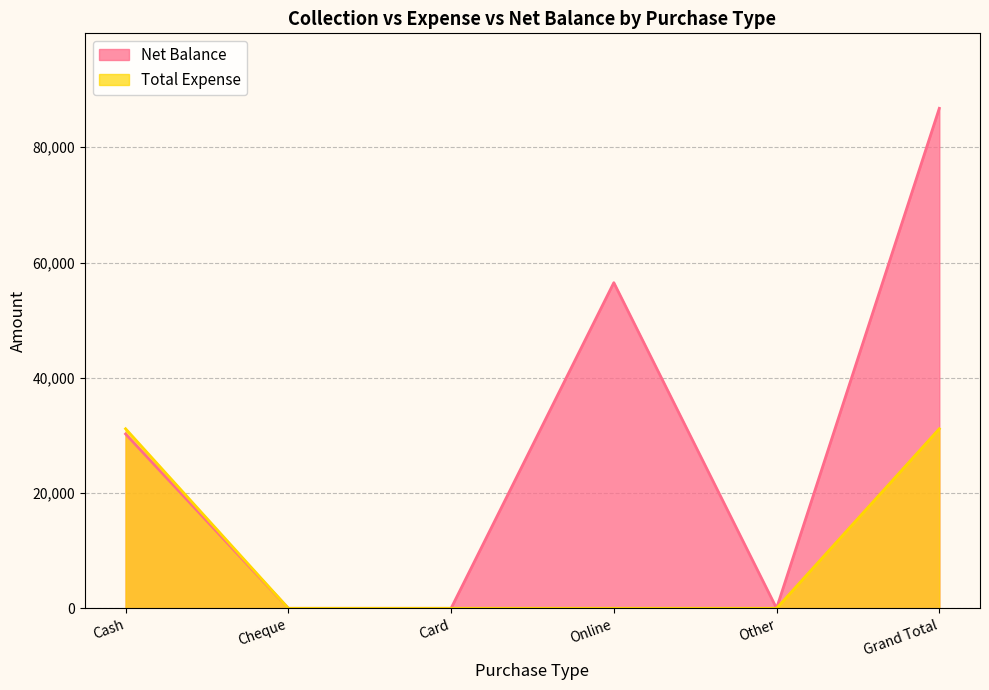

Reading left to right, what are all the values shown in this chart?

Net Balance: Cash=30250	Cheque=0	Card=0	Online=56500	Other=0	Grand Total=86750
Total Expense: Cash=31150	Cheque=0	Card=0	Online=0	Other=0	Grand Total=31150